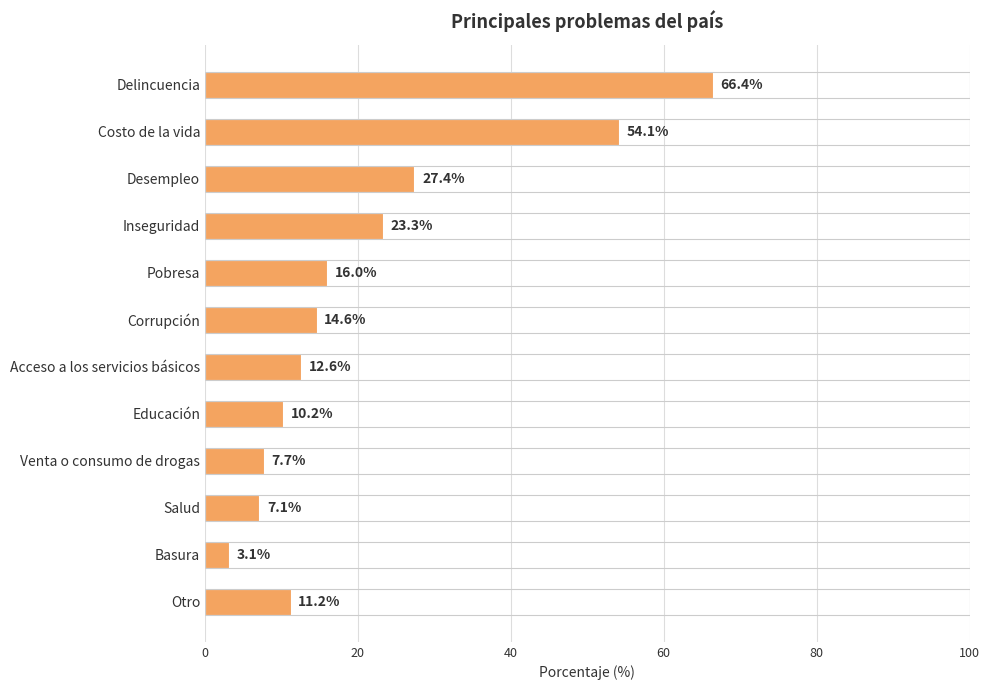

Are the bars horizontal?

Yes